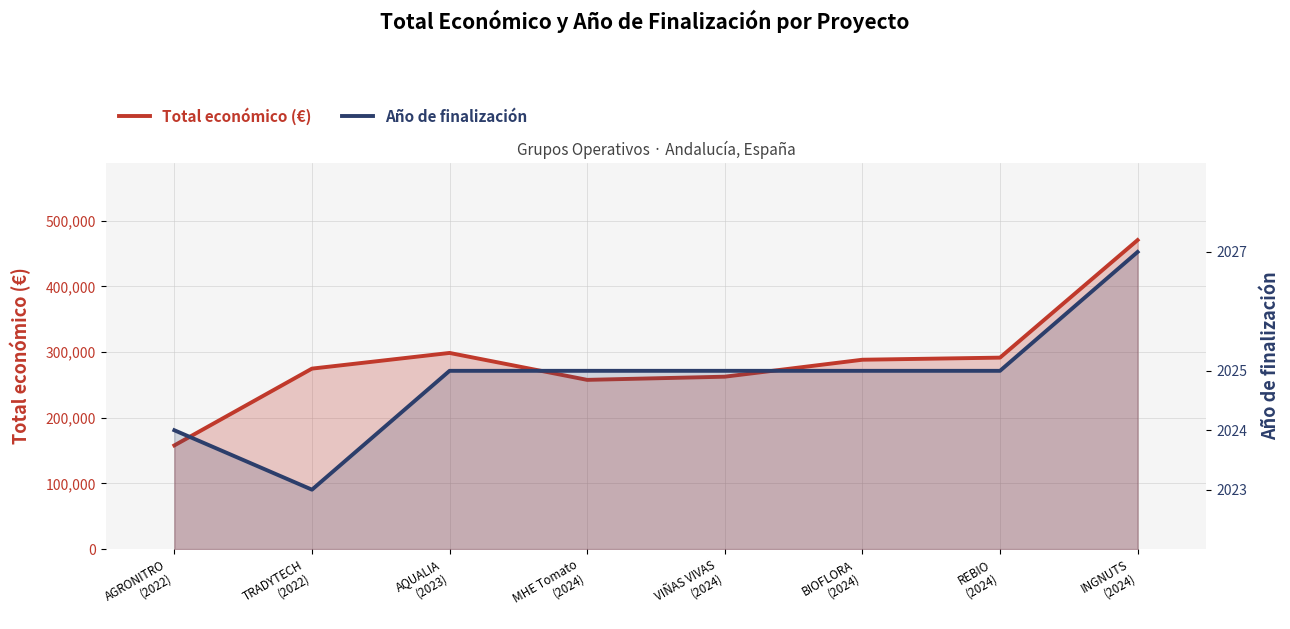

Which series has the widest spread of values?

Total económico (€)